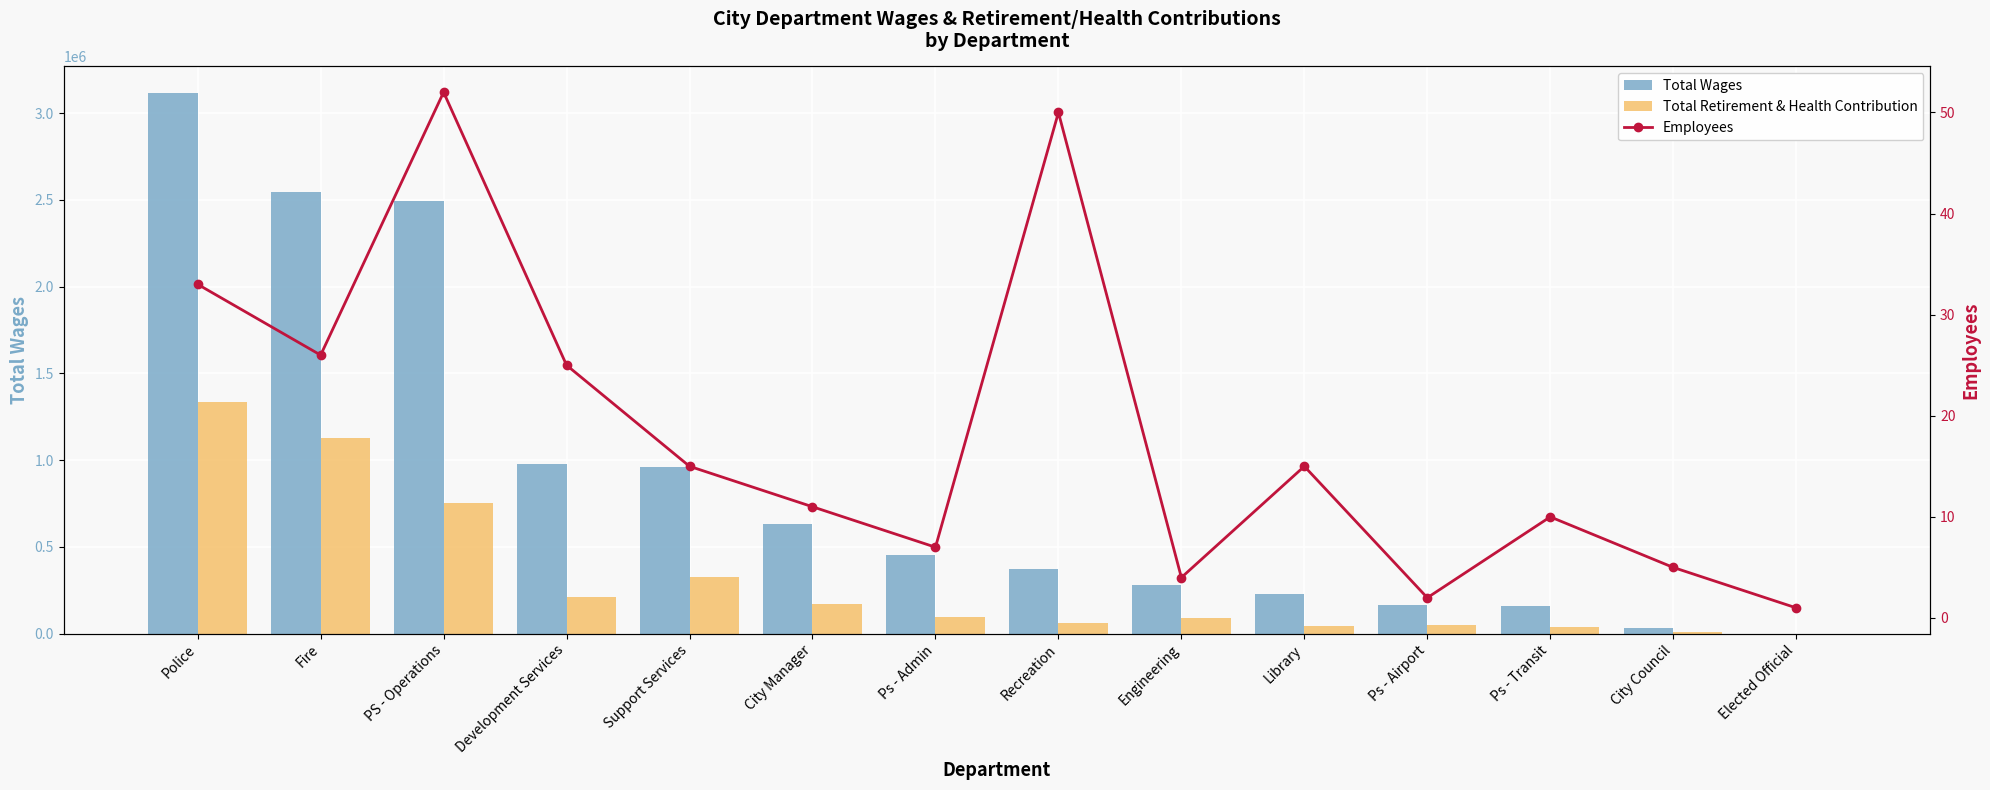

Rank the series by their maximum value, from lowest to highest.

Employees, Total Retirement & Health Contribution, Total Wages